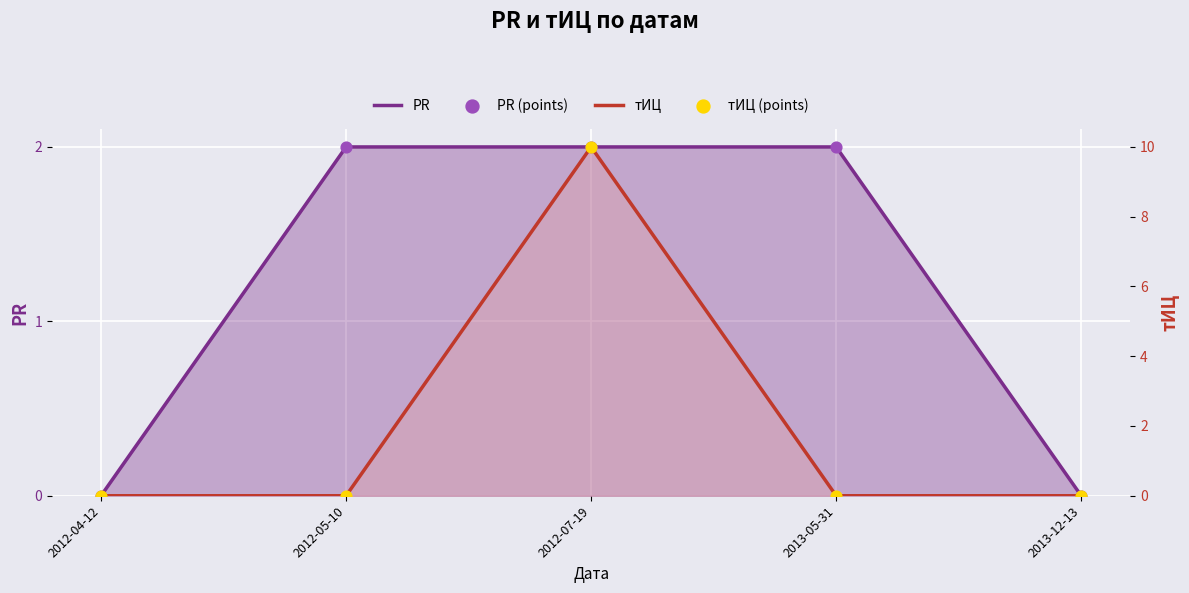

Which series reaches the minimum Y coordinate?

PR